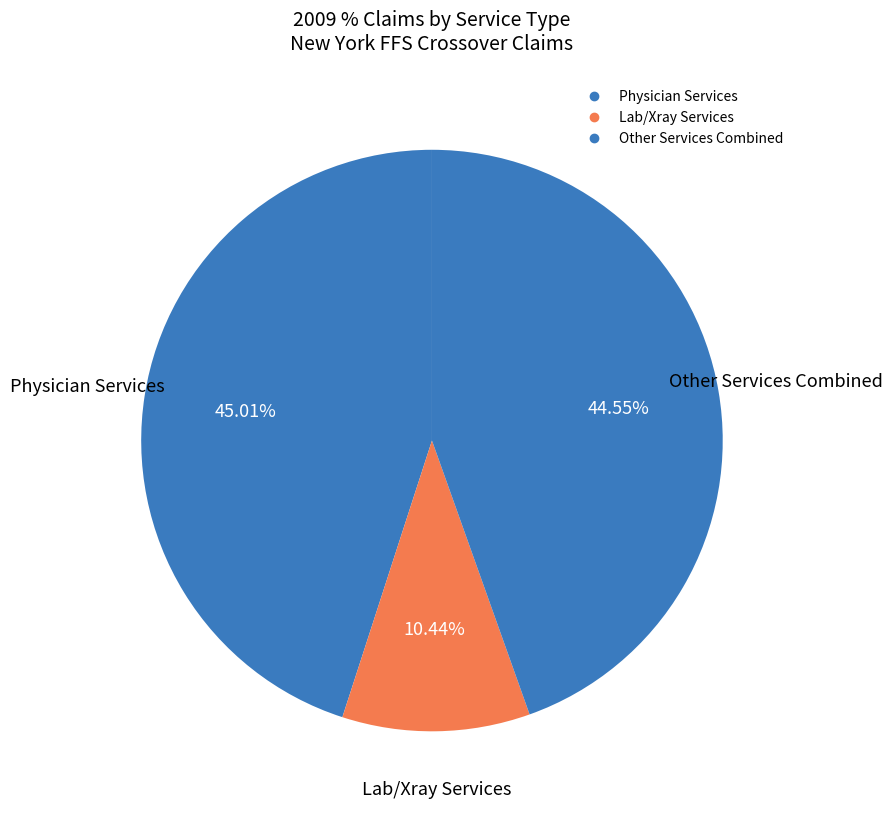

How many segments does this pie chart have?

3